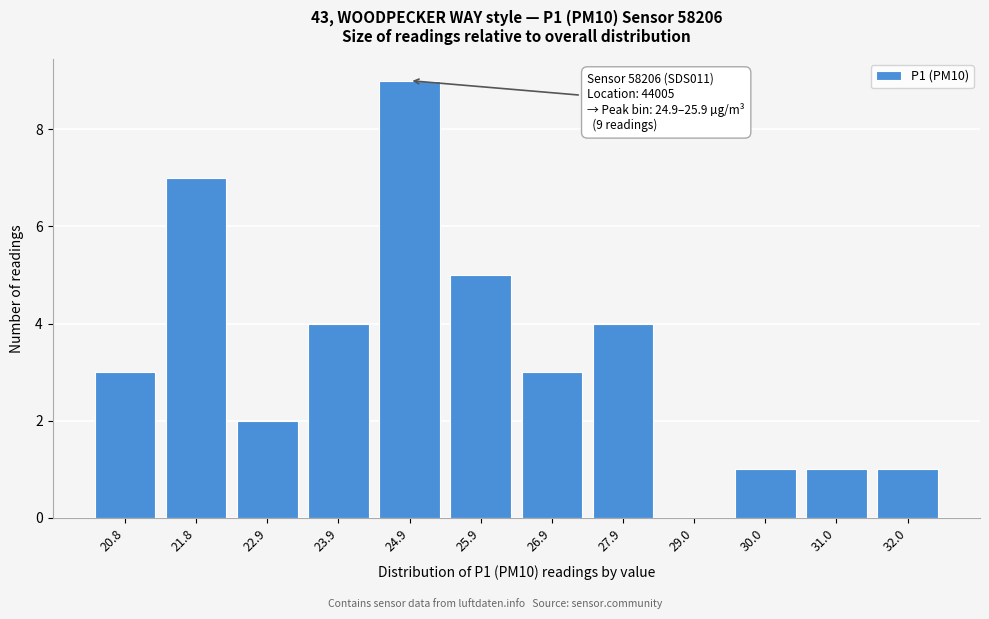

Reading right to left, what are all the values shown in this chart?

32.0=1	31.0=1	30.0=1	29.0=0	27.9=4	26.9=3	25.9=5	24.9=9	23.9=4	22.9=2	21.8=7	20.8=3